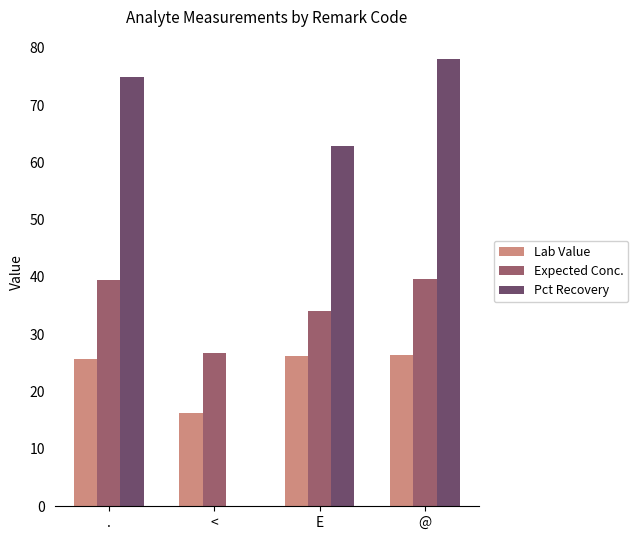

What is the total value across all series at .?

140.1